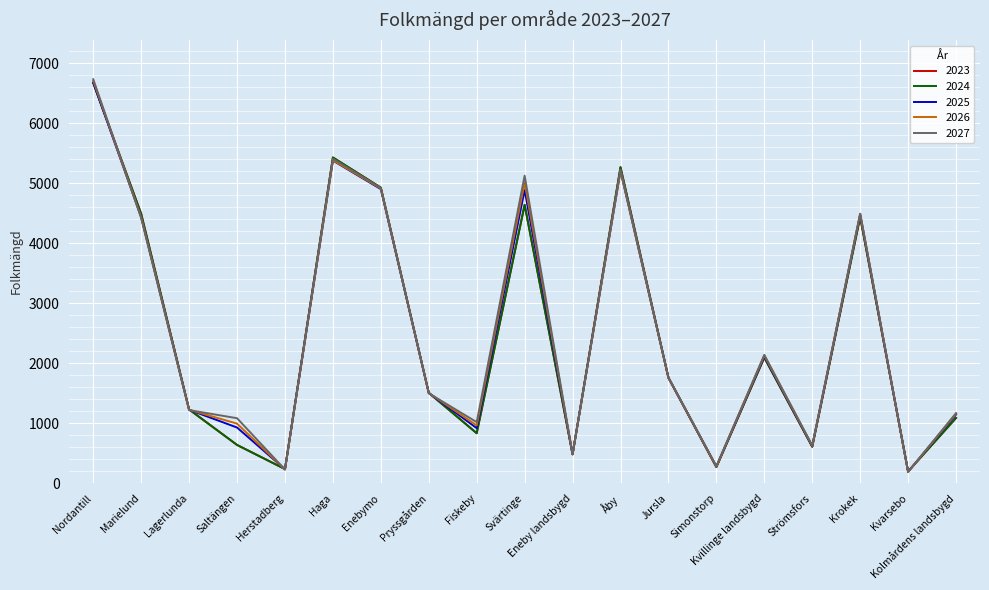

In 2023, how many points are lower than both neighbors (excluding endpoints)?

6